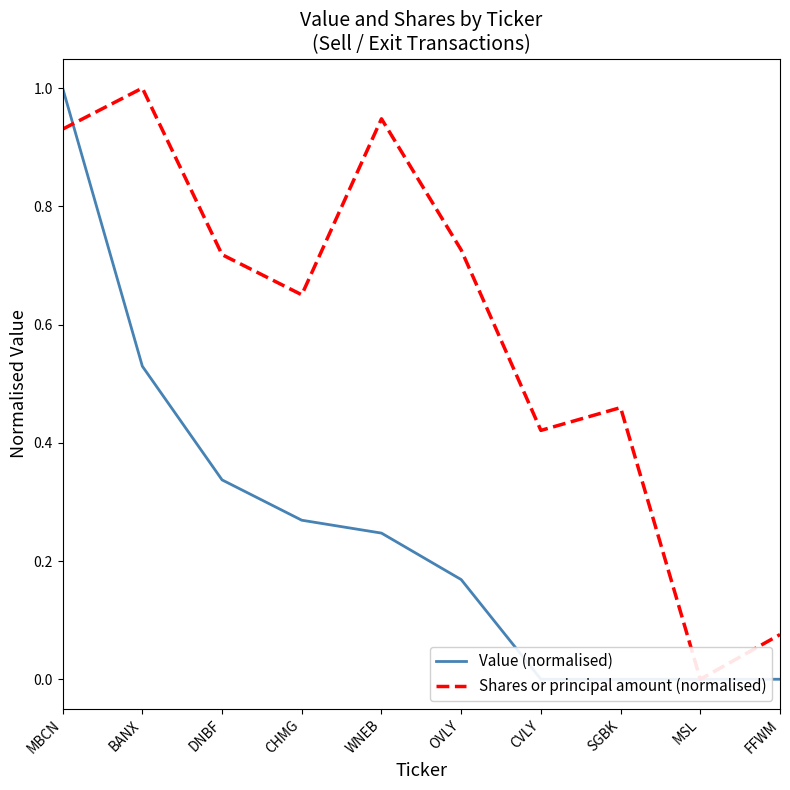

At how many categories does at least one series exceed 0?

9